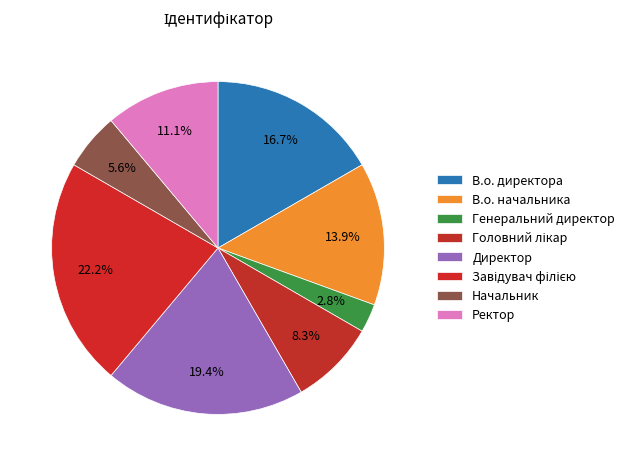

The Завідувач філією slice represents 22% of the pie. True or false?

True